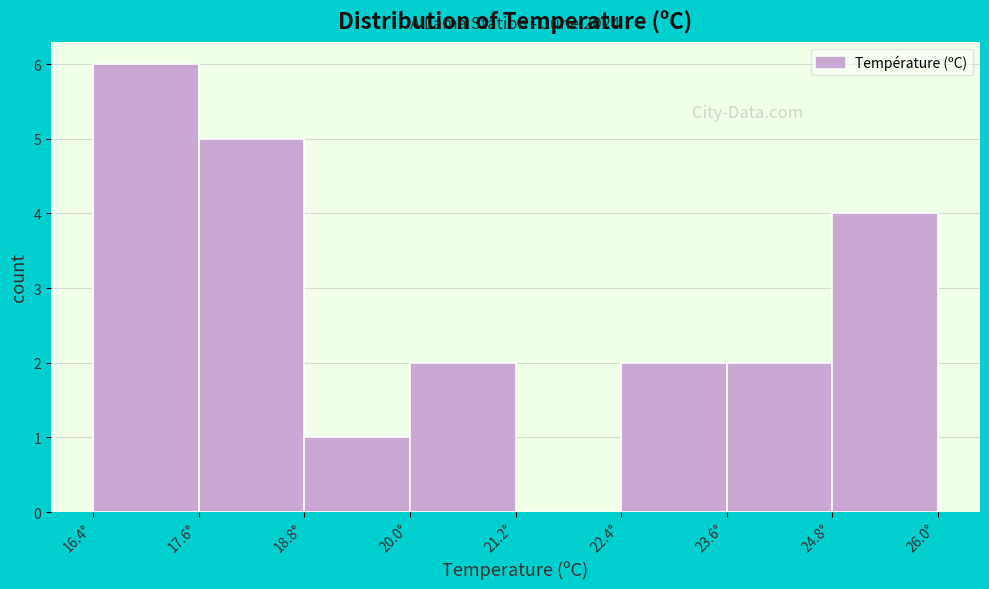

Over which range of the x-axis is the bar tallest?

16.4 to 17.6